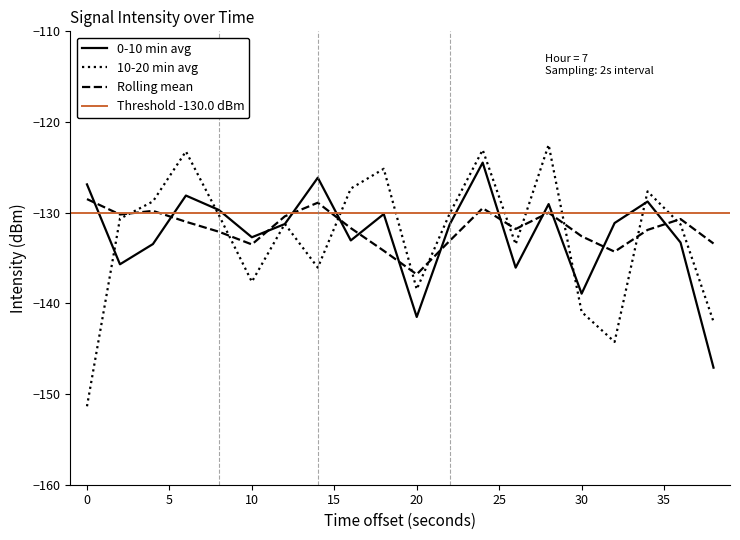

Does the chart display data point markers on the line(s)?

No